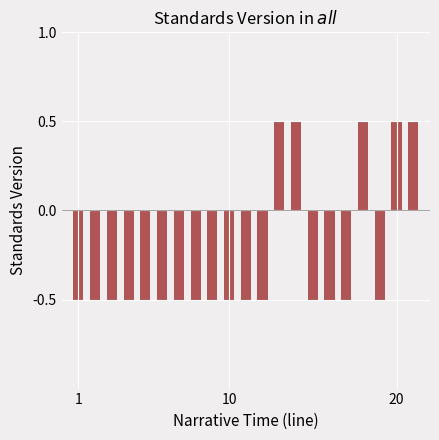

How many values are between 0 and 1?

5